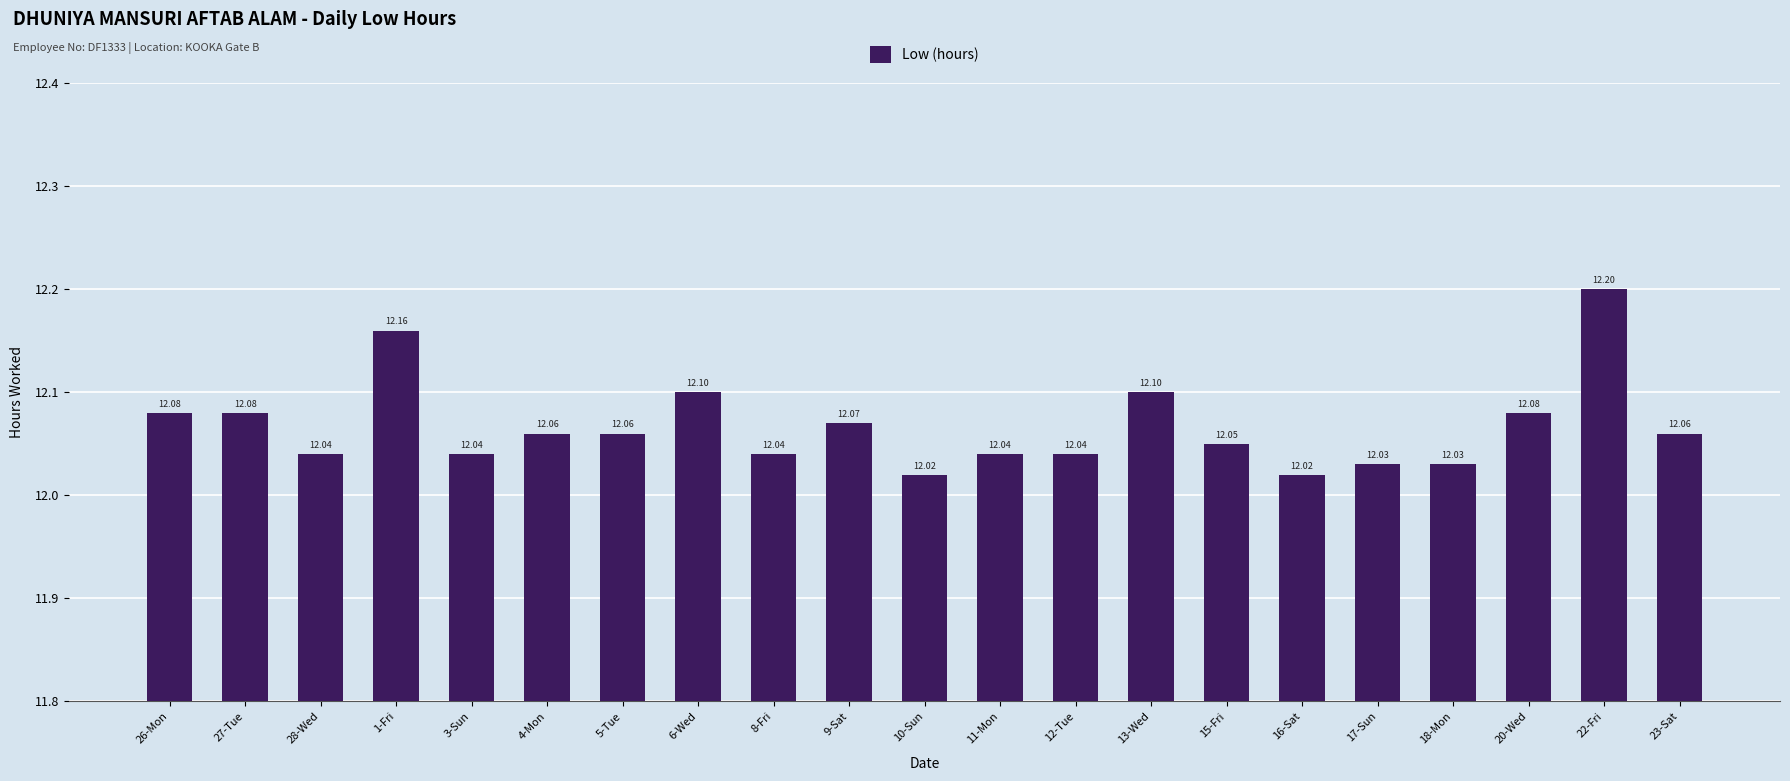

What is the average value?

12.1